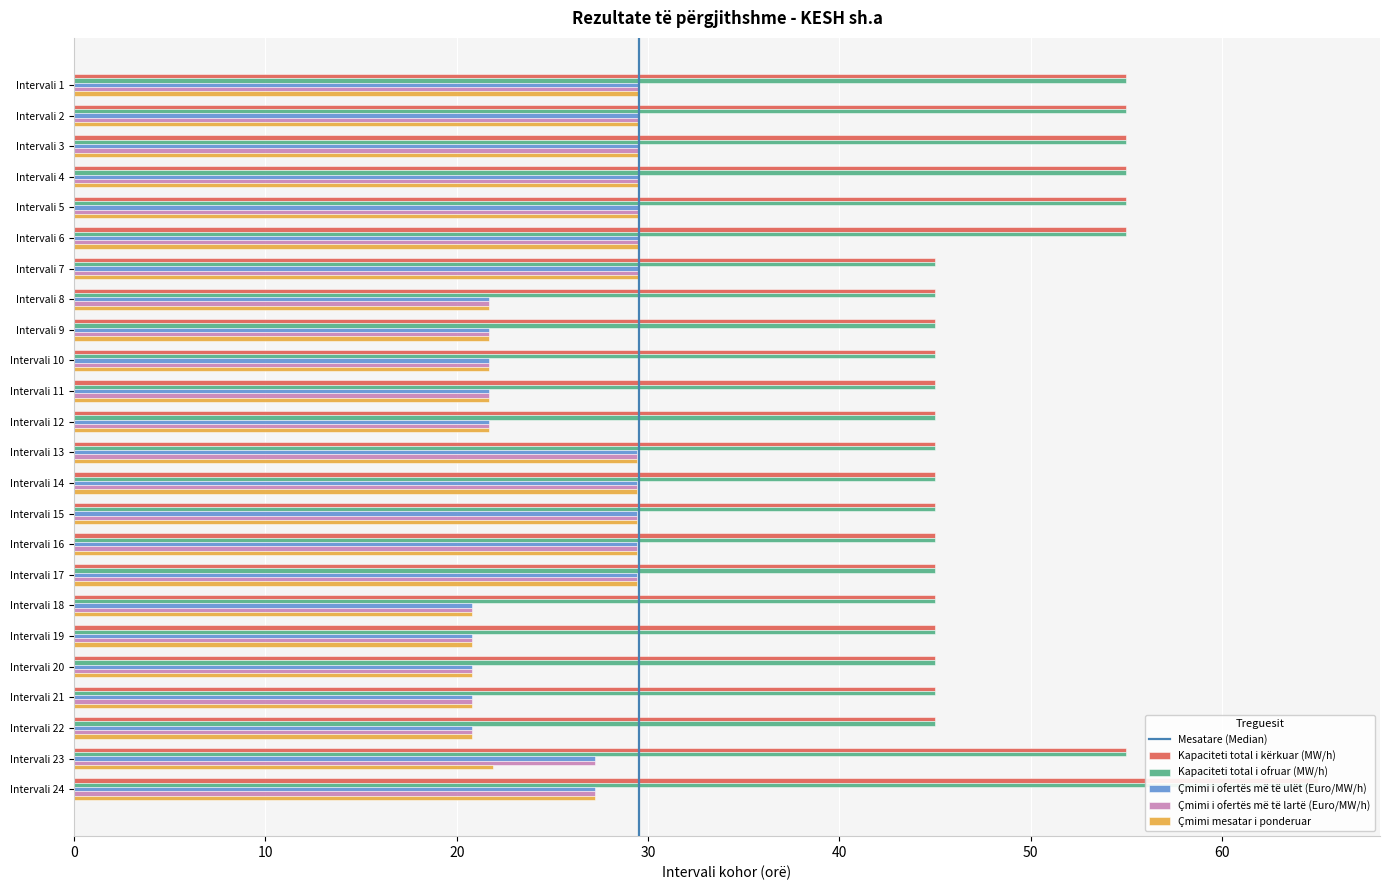

At how many categories does at least one series exceed 35?

24